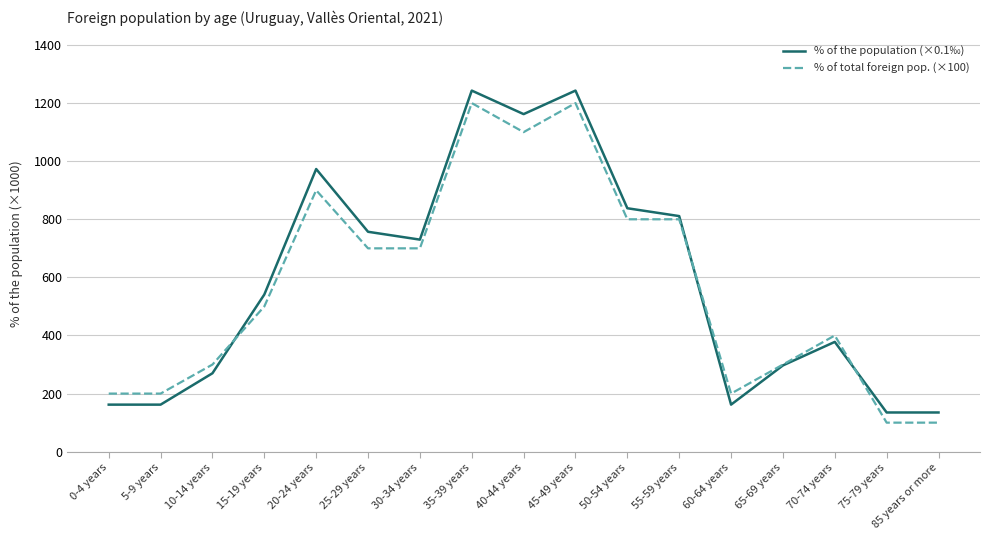

Is this an area chart (filled region under the line)?

No